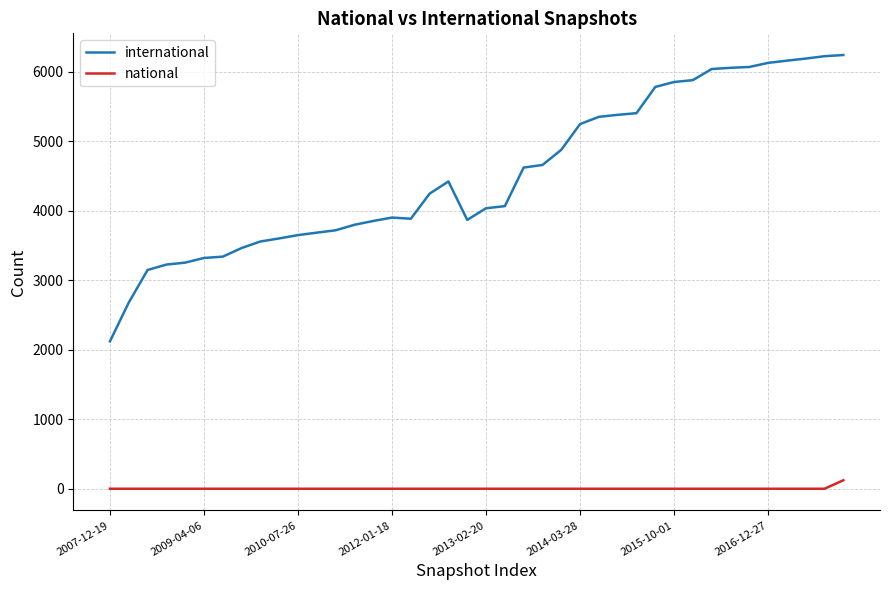

Which series has the largest range (max minus min)?

international